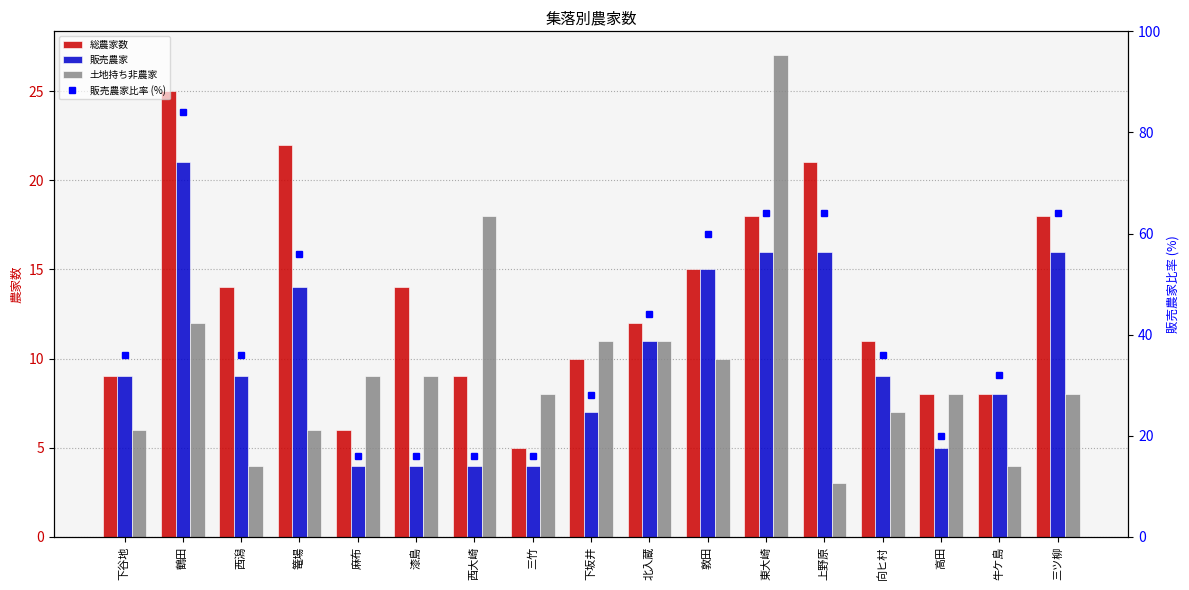

How many values in the 総農家数 series exceed 12?

8